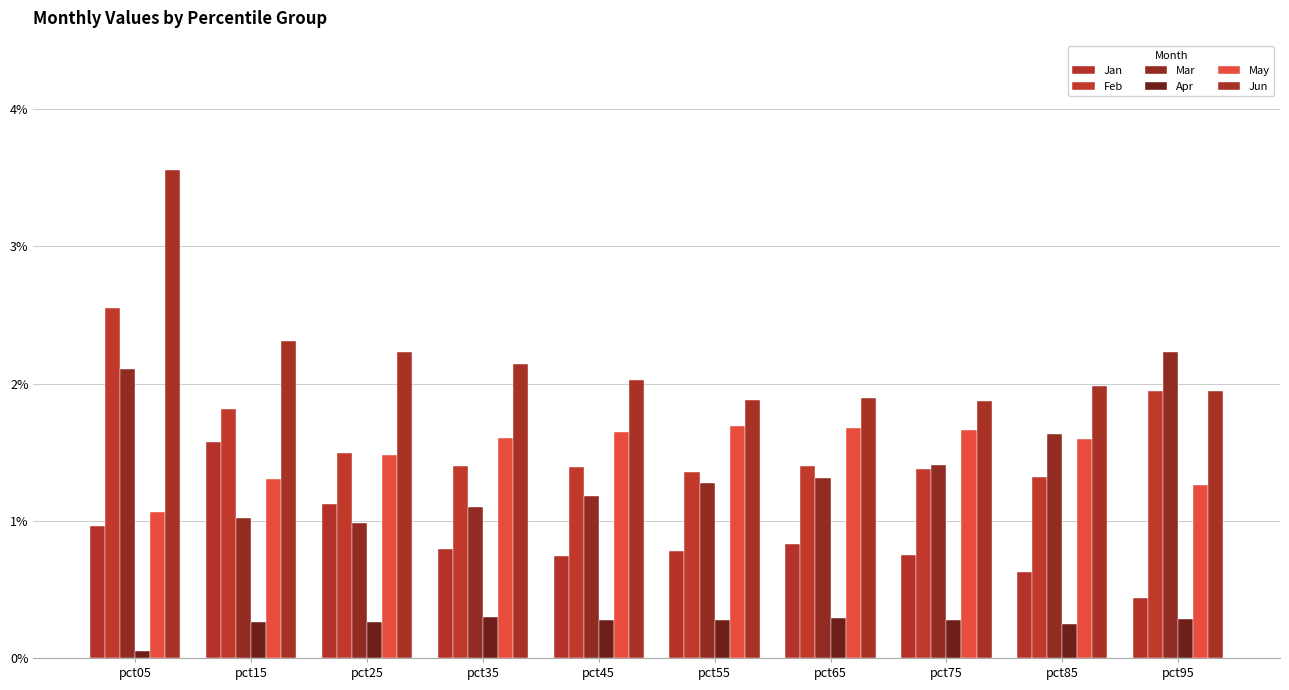

What is the difference between the maximum and minimum values in the Feb series?

1.2